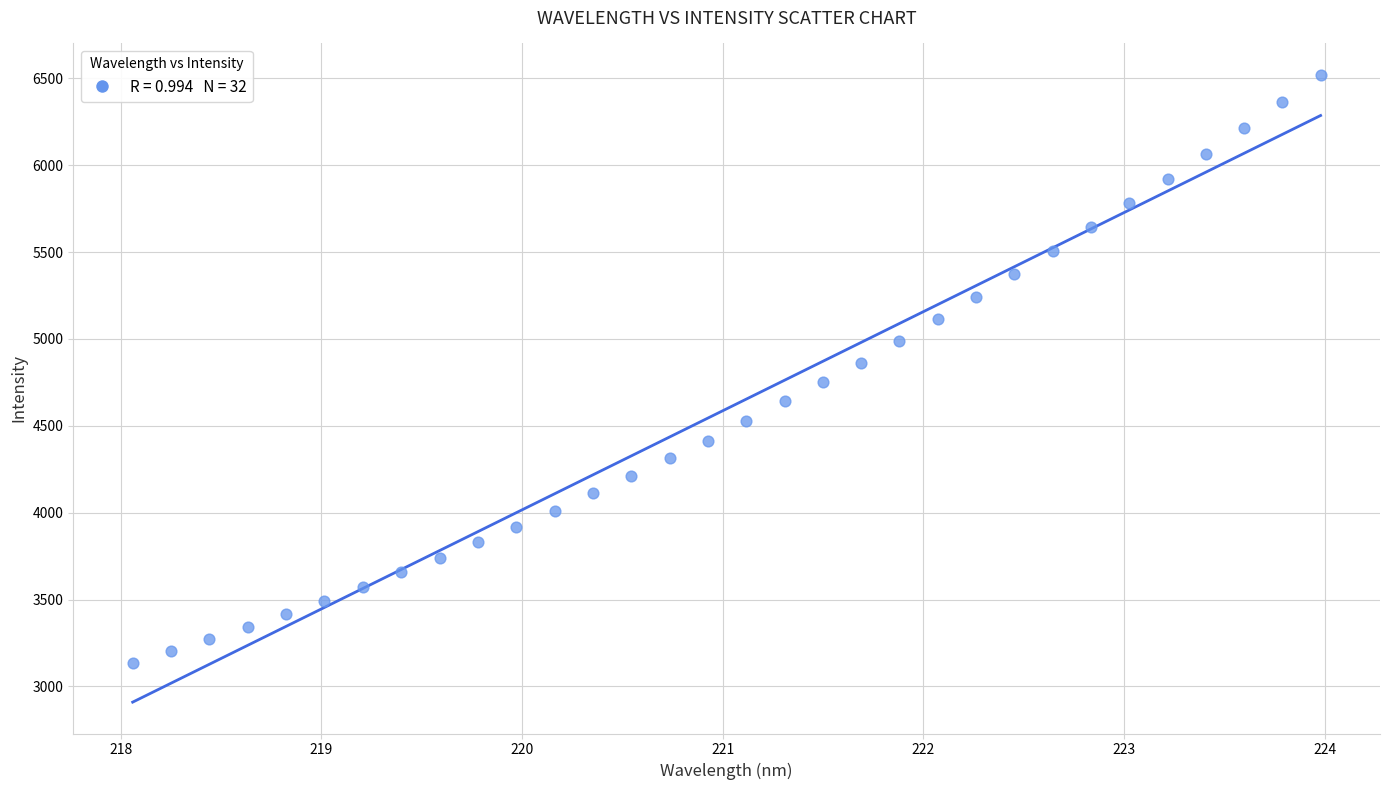

What is the range of Y values (max minus min)?

3385.1